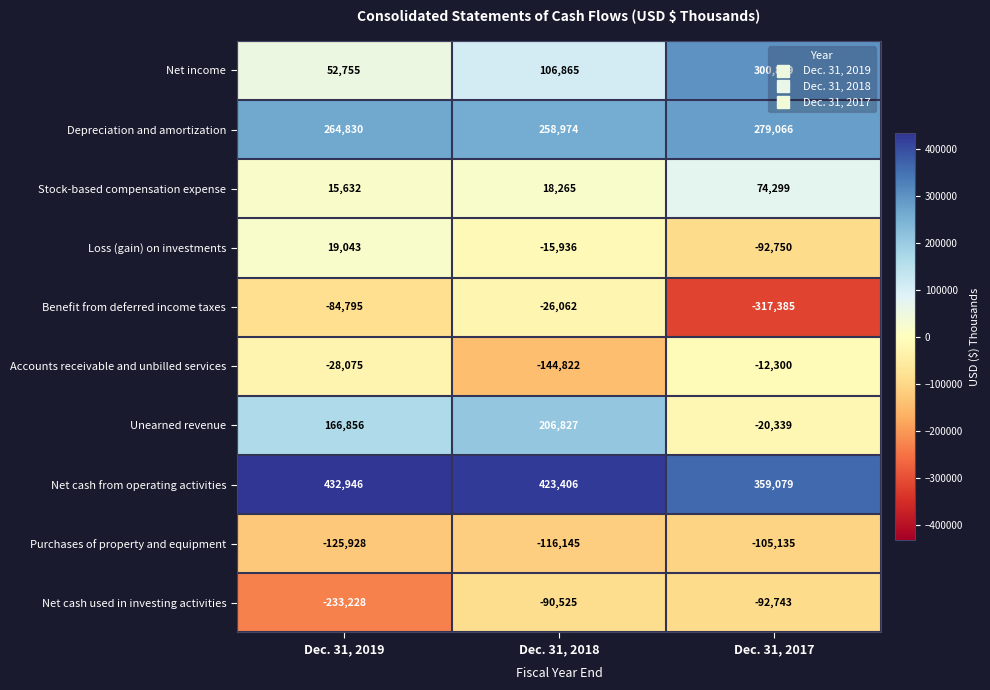

At which label does Purchases of property and equipment first exceed -116145?

Dec. 31, 2017